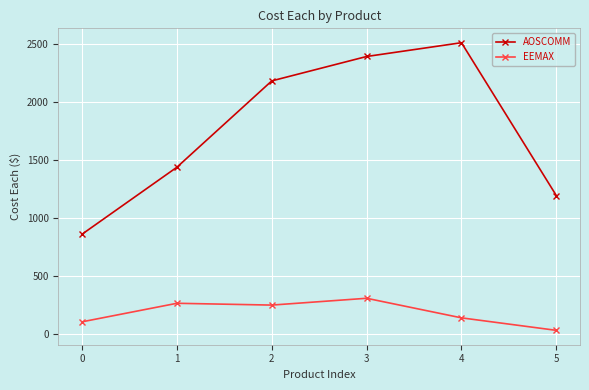

At which label does AOSCOMM reach its peak?

4